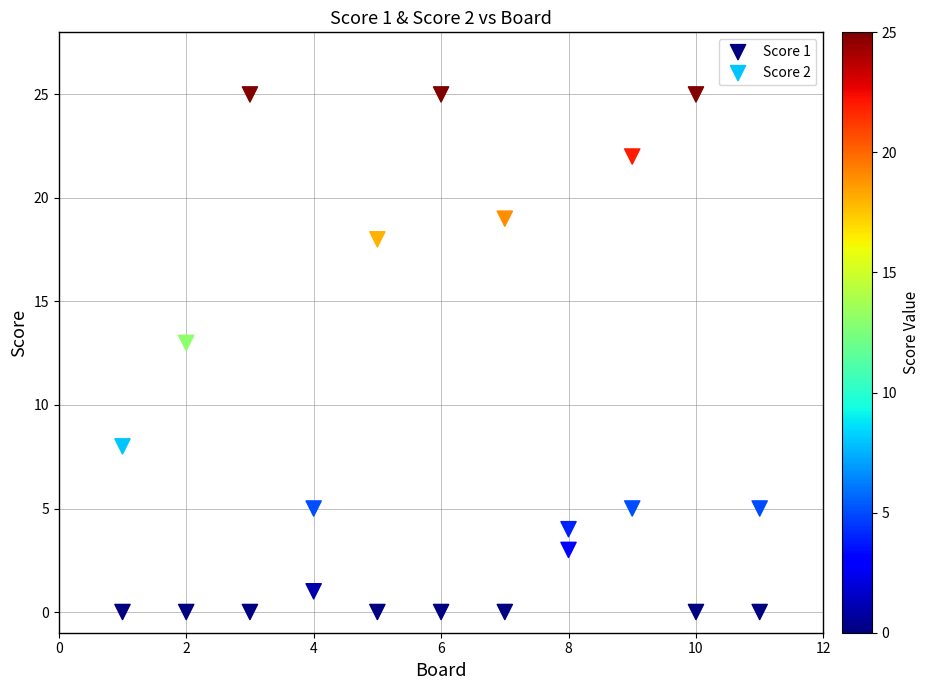

Across all series, what Y value is closest to 12?

13